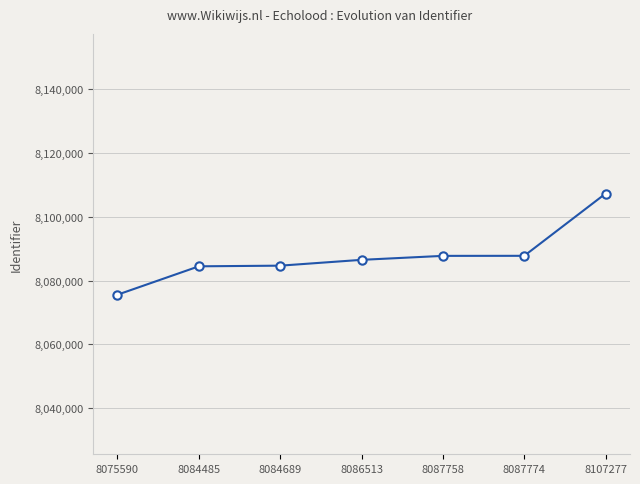

How many categories are shown in the chart?

7